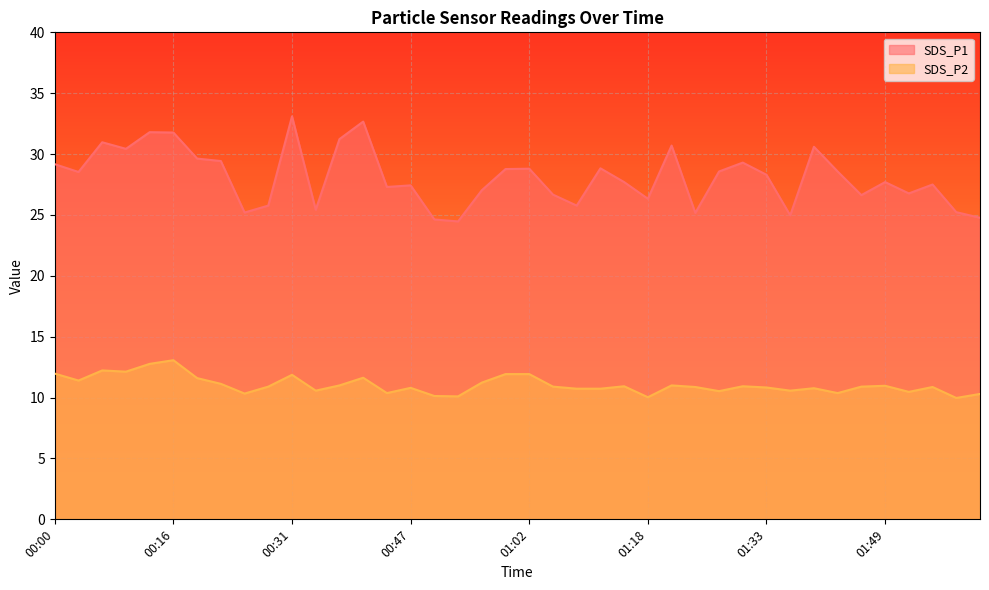

At which label does SDS_P1 first exceed 28?

00:00